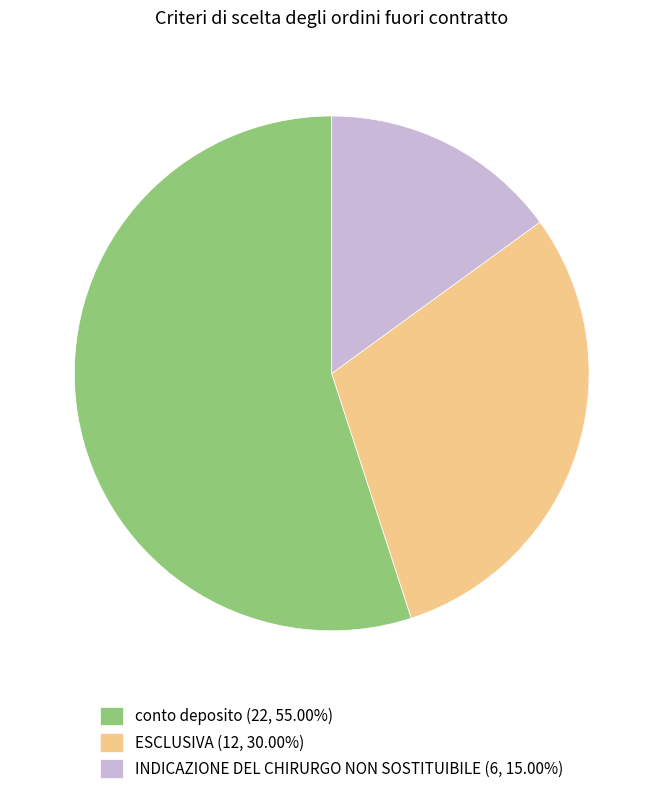

How many slices are in this pie chart?

3